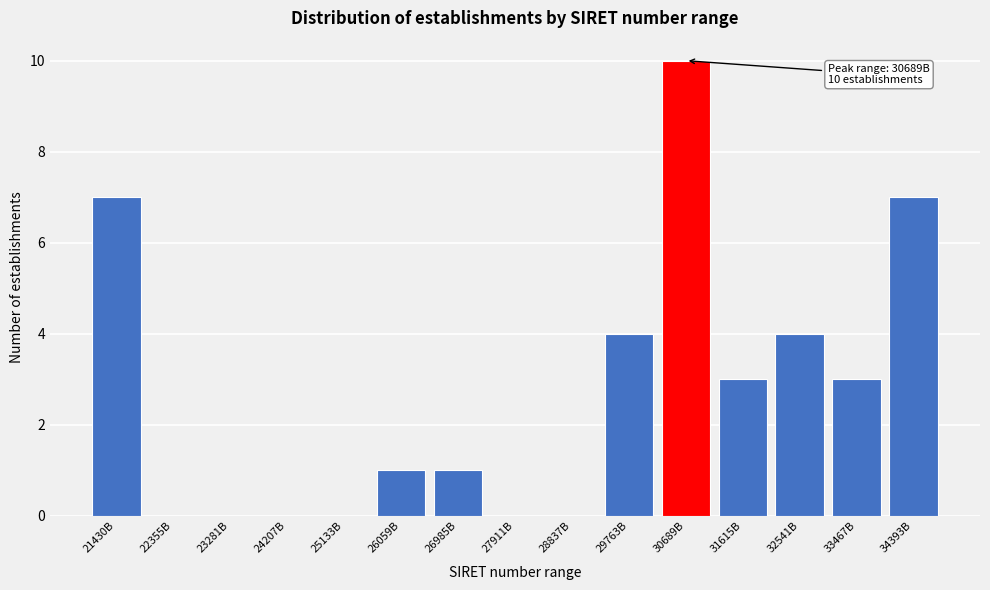

Reading left to right, extract all data points from this chart.

21430B=7	22355B=0	23281B=0	24207B=0	25133B=0	26059B=1	26985B=1	27911B=0	28837B=0	29763B=4	30689B=10	31615B=3	32541B=4	33467B=3	34393B=7